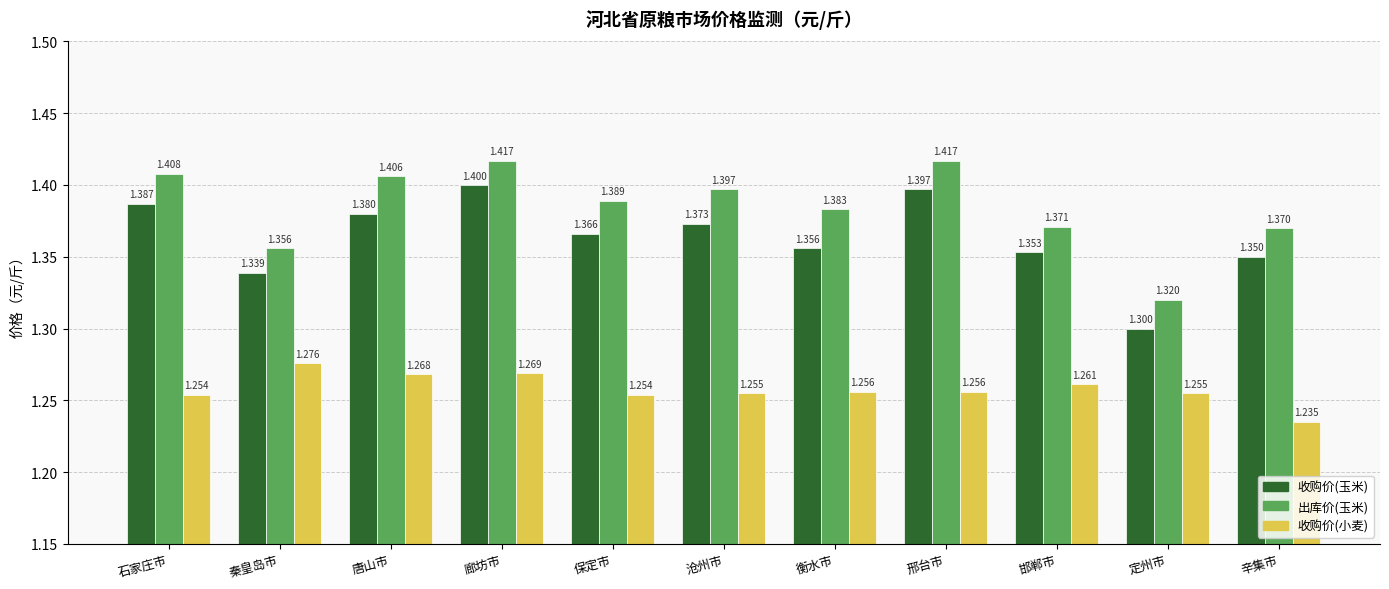

At which category does the chart reach its minimum across all series?

辛集市